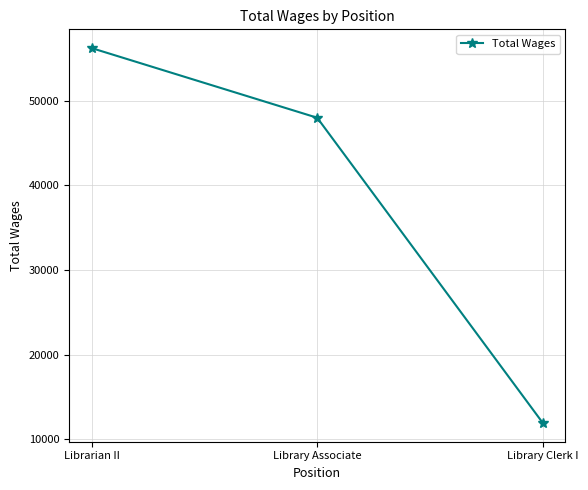

How many values are between 11939 and 56222?

3